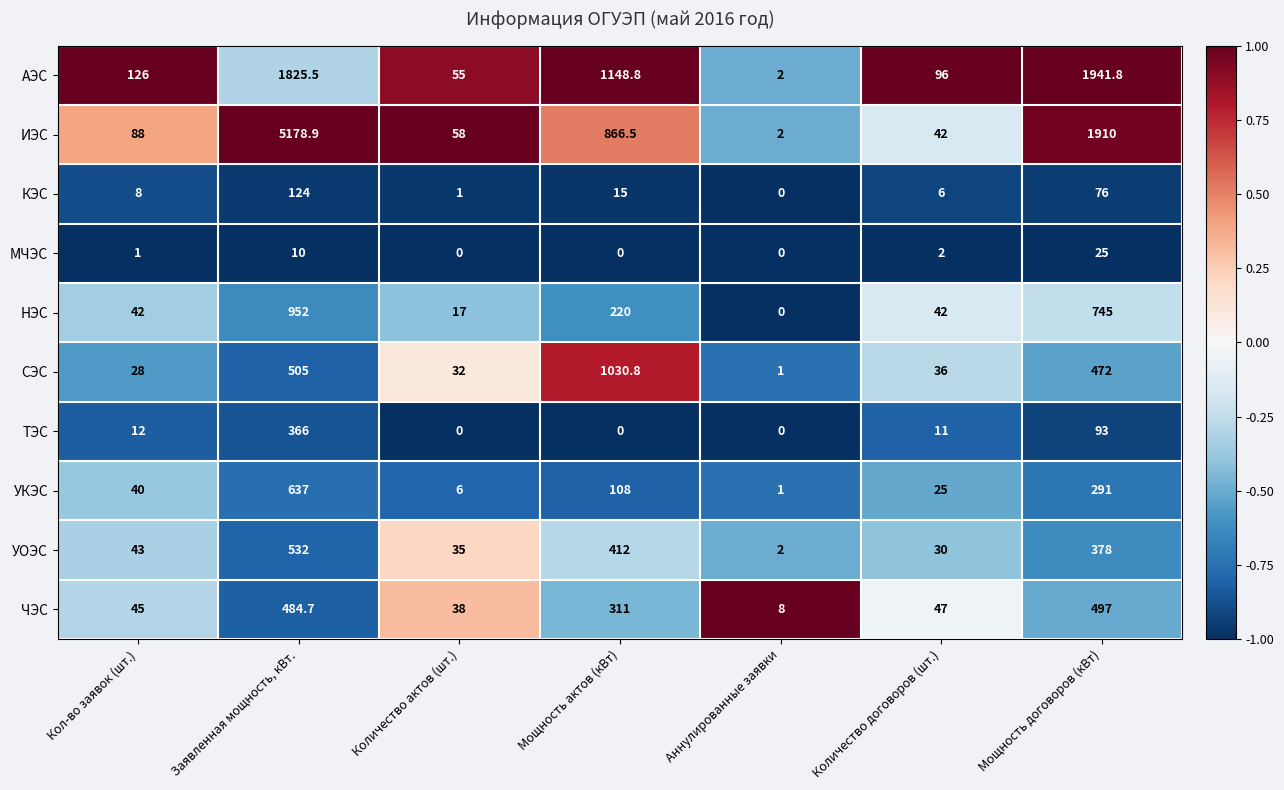

What is the difference between the maximum and minimum values in the НЭС series?

952.0